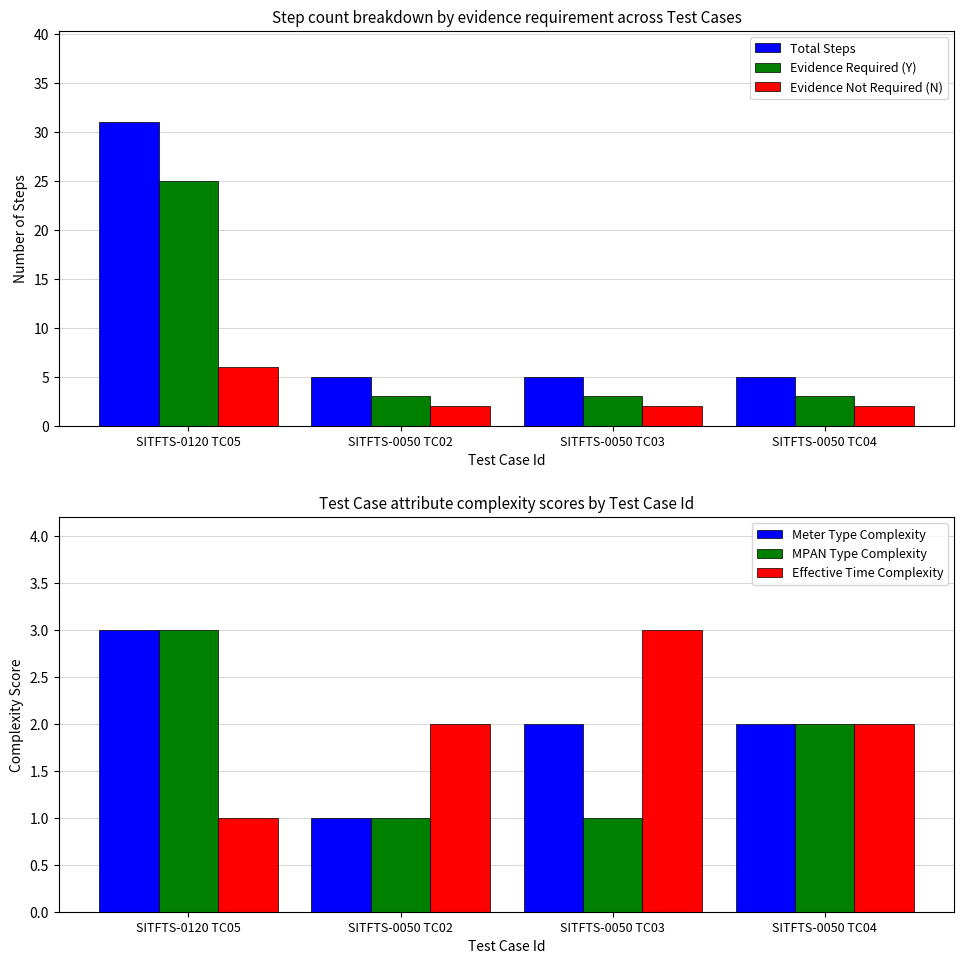

Reading left to right, what are all the values shown in this chart?

Total Steps: 31	5	5	5
Evidence Required (Y): 25	3	3	3
Evidence Not Required (N): 6	2	2	2
Meter Type Complexity: 3	1	2	2
MPAN Type Complexity: 3	1	1	2
Effective Time Complexity: 1	2	3	2